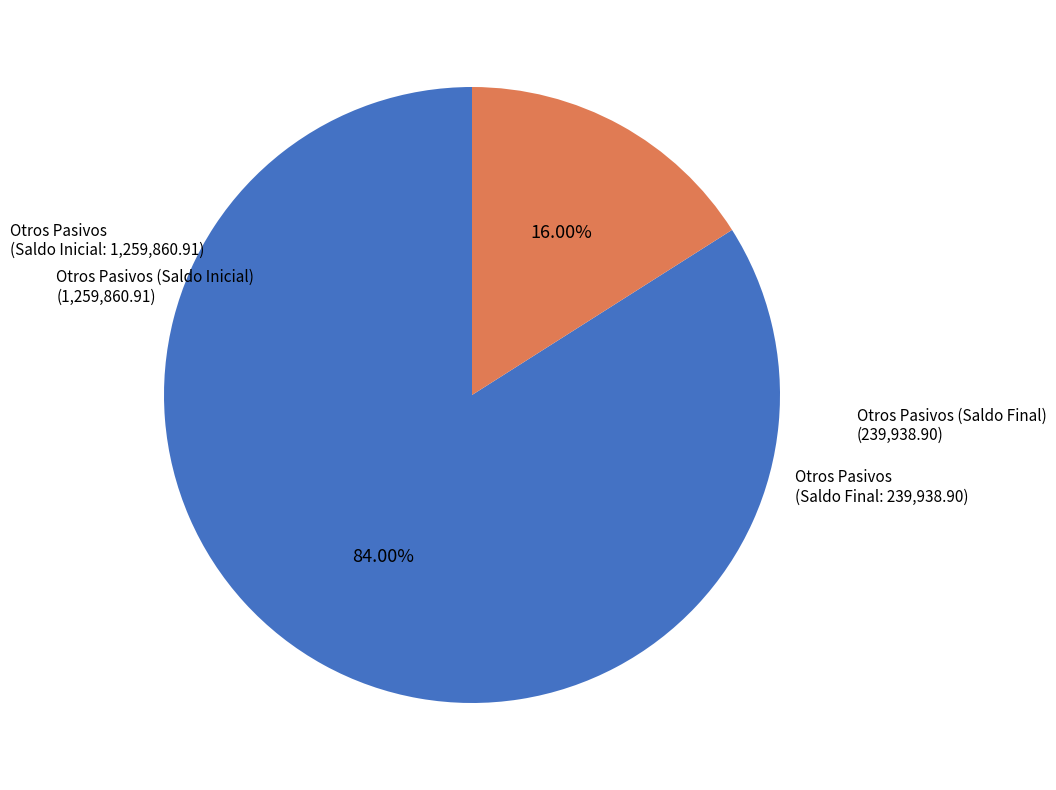

To the nearest percent, what percentage of the pie is Otros Pasivos (Saldo Final)?

16%